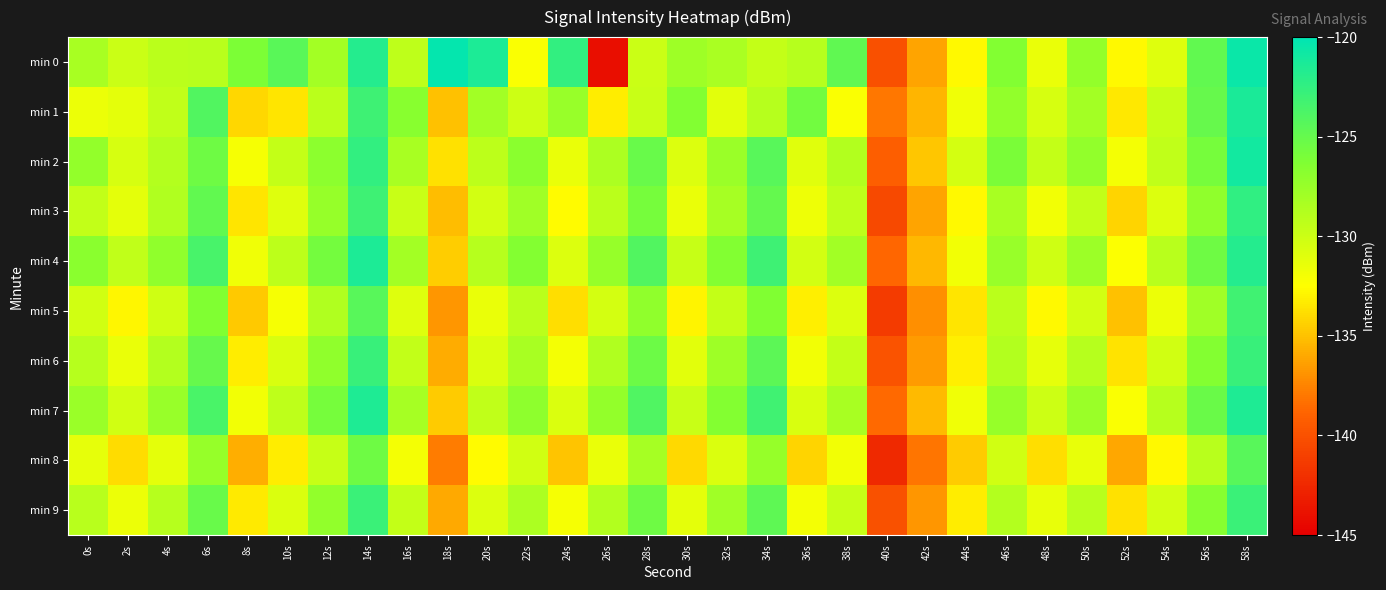

Reading left to right, list all the values displayed in this chart.

min 0: 0s=-128.2	2s=-129.9	4s=-129.1	6s=-129.0	8s=-126.1	10s=-124.4	12s=-128.1	14s=-121.8	16s=-129.3	18s=-120.2	20s=-121.4	22s=-132.2	24s=-122.4	26s=-144.0	28s=-129.9	30s=-127.8	32s=-128.3	34s=-129.6	36s=-129.0	38s=-124.7	40s=-140.1	42s=-136.2	44s=-132.7	46s=-126.4	48s=-131.4	50s=-127.2	52s=-132.8	54s=-130.9	56s=-124.8	58s=-120.6
min 1: 0s=-131.6	2s=-131.2	4s=-129.4	6s=-124.0	8s=-134.1	10s=-133.6	12s=-129.1	14s=-123.0	16s=-126.7	18s=-135.0	20s=-128.0	22s=-130.0	24s=-127.5	26s=-133.2	28s=-129.8	30s=-126.4	32s=-131.1	34s=-128.9	36s=-125.6	38s=-132.3	40s=-138.0	42s=-135.5	44s=-131.8	46s=-127.2	48s=-130.5	50s=-128.1	52s=-133.4	54s=-129.7	56s=-125.0	58s=-121.3
min 2: 0s=-127.3	2s=-130.5	4s=-128.8	6s=-125.4	8s=-132.1	10s=-129.6	12s=-126.9	14s=-122.5	16s=-128.3	18s=-133.7	20s=-129.2	22s=-126.8	24s=-131.5	26s=-128.4	28s=-125.1	30s=-130.8	32s=-127.6	34s=-124.3	36s=-131.0	38s=-128.7	40s=-139.2	42s=-134.8	44s=-130.4	46s=-126.0	48s=-129.6	50s=-127.2	52s=-132.0	54s=-129.4	56s=-125.8	58s=-120.9
min 3: 0s=-129.5	2s=-131.2	4s=-128.6	6s=-124.8	8s=-133.5	10s=-130.9	12s=-127.4	14s=-123.1	16s=-129.8	18s=-135.2	20s=-130.3	22s=-127.9	24s=-132.6	26s=-129.1	28s=-125.8	30s=-131.5	32s=-128.2	34s=-124.9	36s=-131.7	38s=-129.3	40s=-140.5	42s=-136.2	44s=-132.7	46s=-128.3	48s=-131.9	50s=-129.5	52s=-134.2	54s=-130.8	56s=-127.1	58s=-122.4
min 4: 0s=-126.8	2s=-129.4	4s=-127.1	6s=-123.6	8s=-131.8	10s=-129.2	12s=-125.7	14s=-121.4	16s=-128.1	18s=-134.5	20s=-128.9	22s=-126.5	24s=-130.8	26s=-127.4	28s=-124.1	30s=-129.7	32s=-126.4	34s=-123.1	36s=-130.3	38s=-128.0	40s=-138.7	42s=-135.4	44s=-131.9	46s=-127.5	48s=-130.1	50s=-127.7	52s=-132.4	54s=-129.0	56s=-125.4	58s=-121.8
min 5: 0s=-130.2	2s=-132.8	4s=-130.1	6s=-126.3	8s=-134.7	10s=-132.1	12s=-128.6	14s=-124.3	16s=-130.9	18s=-136.7	20s=-131.5	22s=-129.1	24s=-133.8	26s=-130.4	28s=-127.1	30s=-132.9	32s=-129.6	34s=-126.3	36s=-133.1	38s=-130.8	40s=-141.3	42s=-137.0	44s=-133.5	46s=-129.1	48s=-132.7	50s=-130.3	52s=-135.0	54s=-131.6	56s=-127.9	58s=-123.2
min 6: 0s=-128.9	2s=-131.5	4s=-128.8	6s=-125.0	8s=-133.2	10s=-130.6	12s=-127.1	14s=-122.8	16s=-129.5	18s=-135.9	20s=-130.7	22s=-128.3	24s=-132.0	26s=-128.6	28s=-125.3	30s=-131.1	32s=-127.8	34s=-124.5	36s=-131.9	38s=-129.6	40s=-139.9	42s=-136.6	44s=-133.1	46s=-128.7	48s=-131.3	50s=-128.9	52s=-133.6	54s=-130.2	56s=-126.5	58s=-122.8
min 7: 0s=-127.6	2s=-130.2	4s=-127.5	6s=-123.7	8s=-131.9	10s=-129.3	12s=-125.8	14s=-121.5	16s=-128.2	18s=-134.6	20s=-129.4	22s=-127.0	24s=-130.7	26s=-127.3	28s=-124.0	30s=-129.8	32s=-126.5	34s=-123.2	36s=-130.6	38s=-128.3	40s=-138.6	42s=-135.3	44s=-131.8	46s=-127.4	48s=-130.0	50s=-127.6	52s=-132.3	54s=-128.9	56s=-125.2	58s=-121.5
min 8: 0s=-131.3	2s=-133.9	4s=-131.2	6s=-127.4	8s=-135.8	10s=-133.2	12s=-129.7	14s=-125.4	16s=-132.0	18s=-137.8	20s=-132.6	22s=-130.2	24s=-134.9	26s=-131.5	28s=-128.2	30s=-134.0	32s=-130.7	34s=-127.4	36s=-134.2	38s=-131.9	40s=-142.4	42s=-138.1	44s=-134.6	46s=-130.2	48s=-133.8	50s=-131.4	52s=-136.1	54s=-132.7	56s=-129.0	58s=-124.3
min 9: 0s=-129.0	2s=-131.6	4s=-128.9	6s=-125.1	8s=-133.3	10s=-130.7	12s=-127.2	14s=-122.9	16s=-129.6	18s=-136.0	20s=-130.8	22s=-128.4	24s=-132.1	26s=-128.7	28s=-125.4	30s=-131.2	32s=-127.9	34s=-124.6	36s=-132.0	38s=-129.7	40s=-140.0	42s=-136.7	44s=-133.2	46s=-128.8	48s=-131.4	50s=-129.0	52s=-133.7	54s=-130.3	56s=-126.6	58s=-122.9